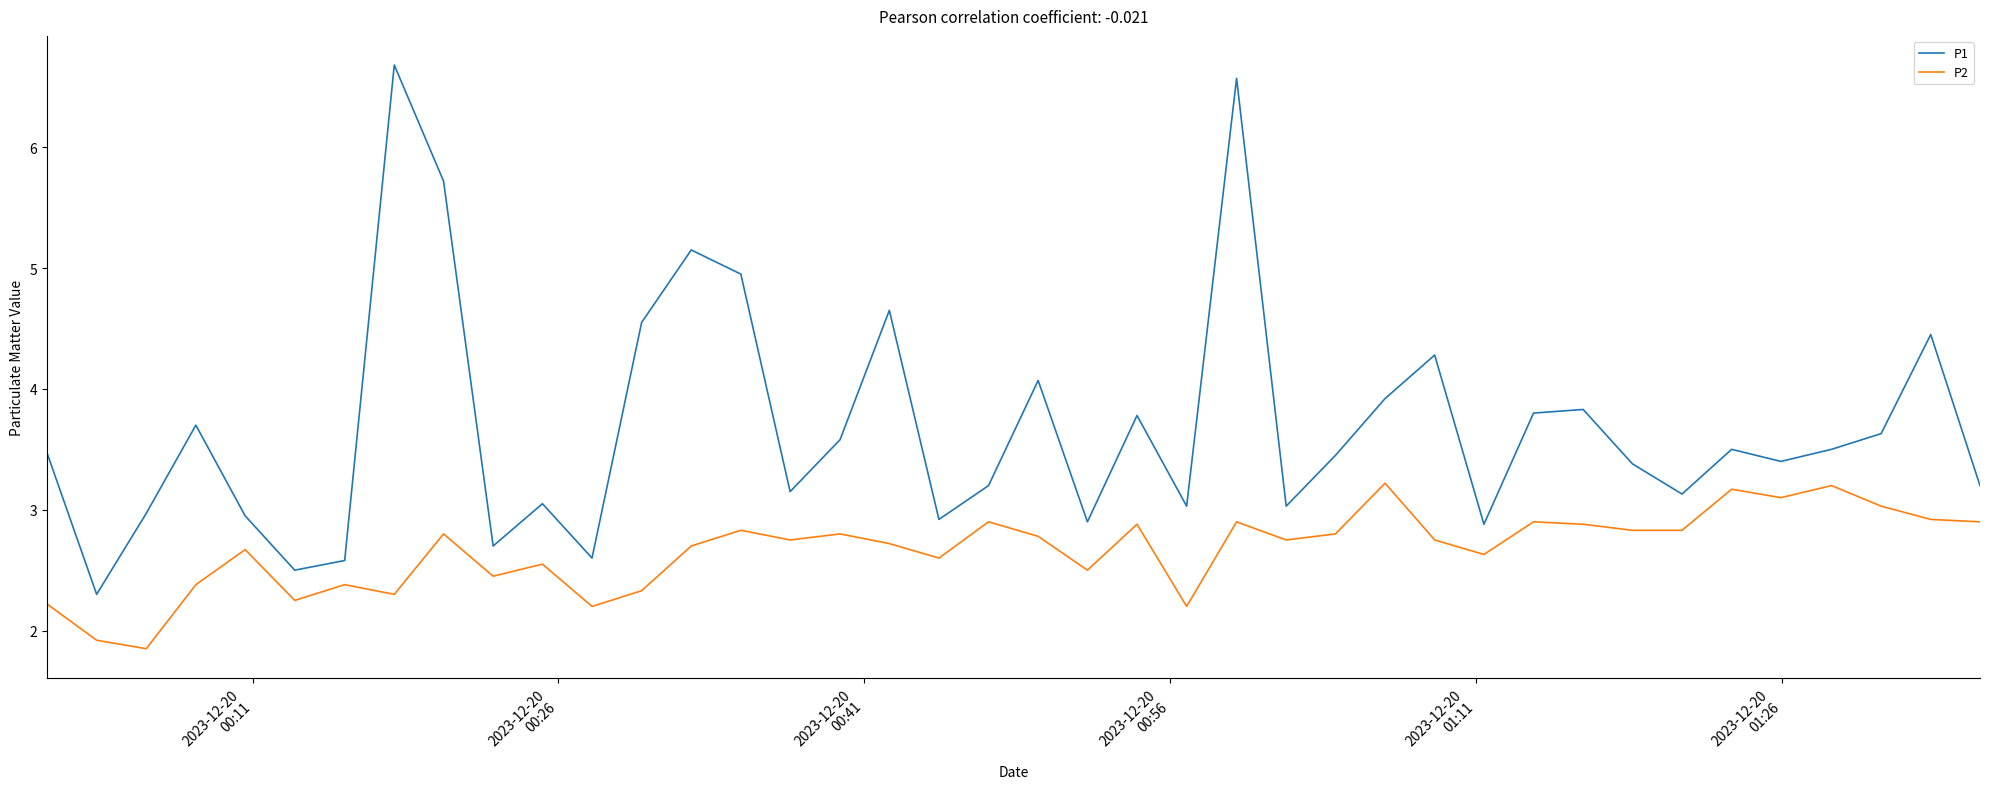

What is the difference between the maximum and minimum values in the P2 series?

1.4